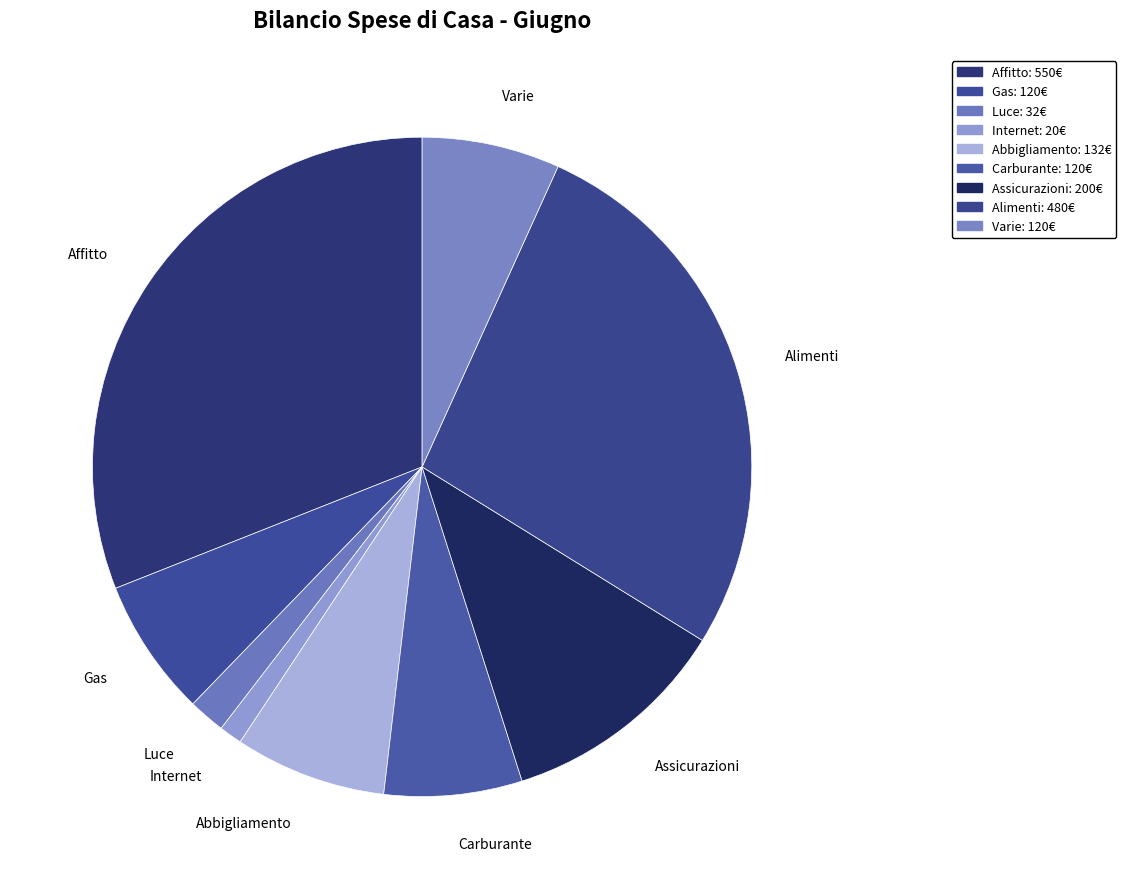

Do Abbigliamento and Varie together represent more than half of the pie?

No